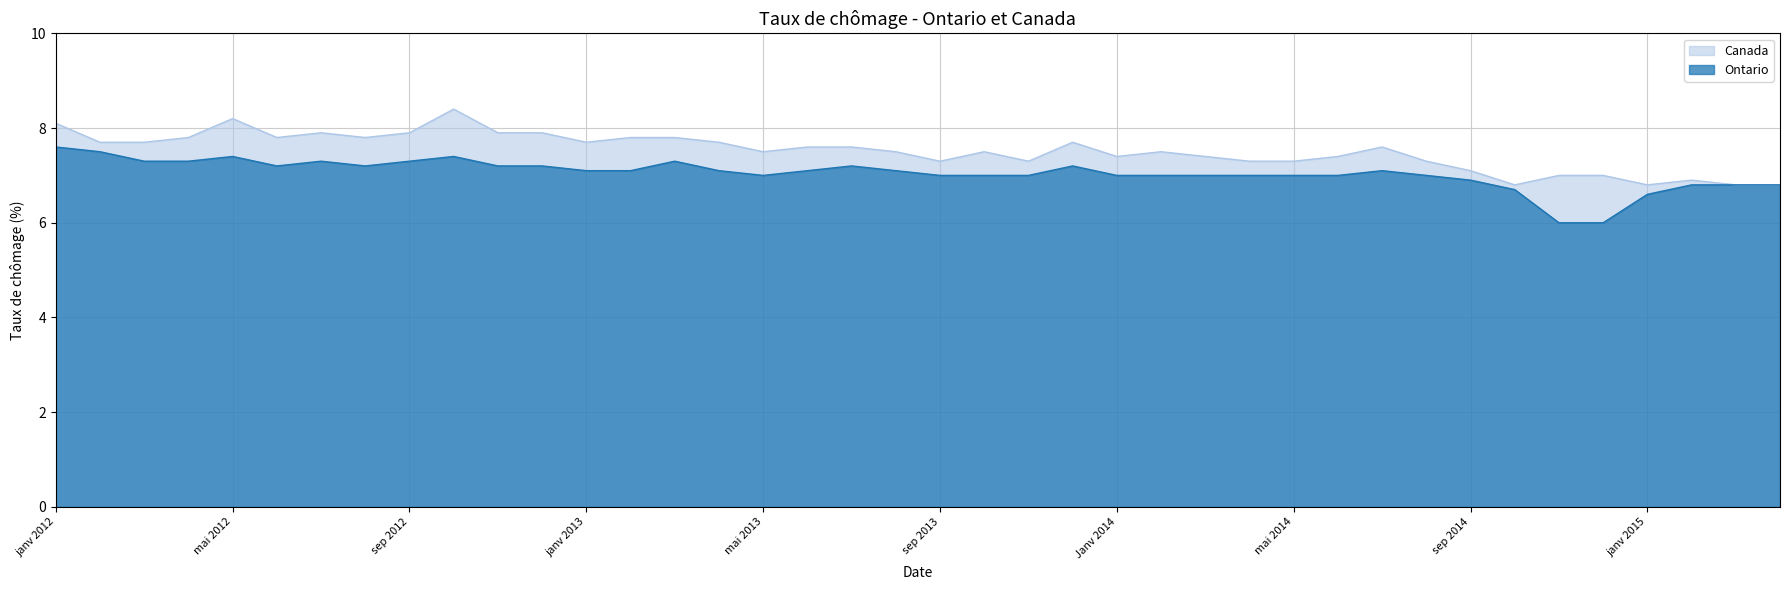

True or false: Canada and Ontario intersect in this chart.

False